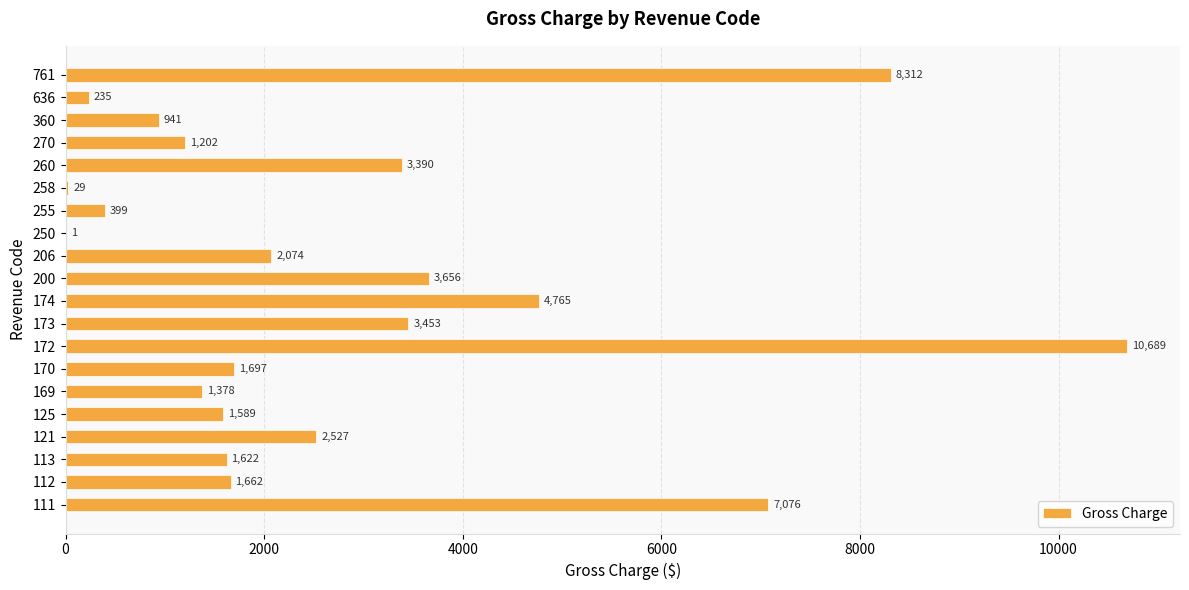

Reading top to bottom, extract all data points from this chart.

761=8312	636=235	360=941	270=1202	260=3390	258=29	255=399	250=1	206=2074	200=3656	174=4765	173=3453	172=10689	170=1697	169=1378	125=1589	121=2527	113=1622	112=1662	111=7076